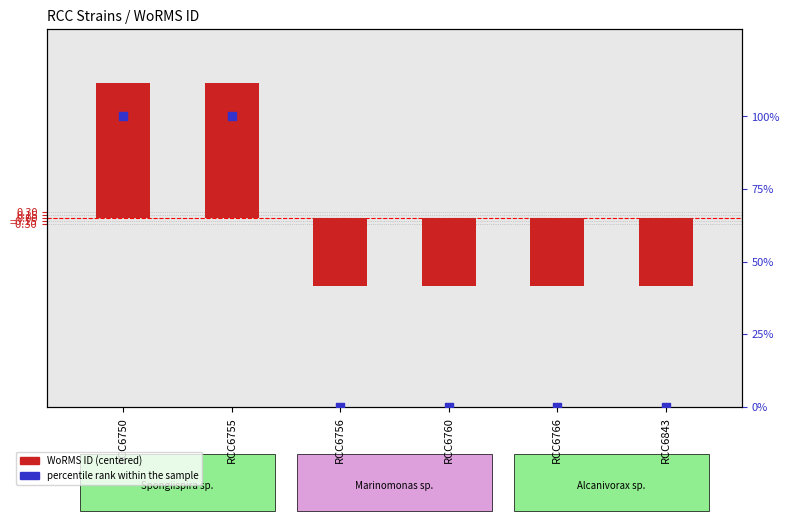

Which series has the largest total across all categories?

percentile rank within the sample